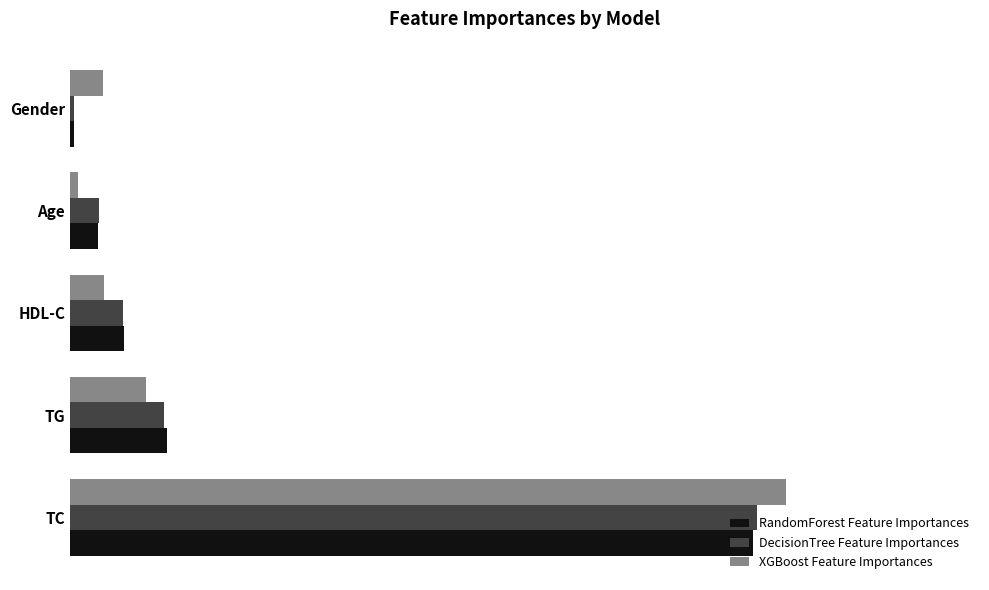

What are all the series names shown in the legend?

RandomForest Feature Importances, DecisionTree Feature Importances, XGBoost Feature Importances